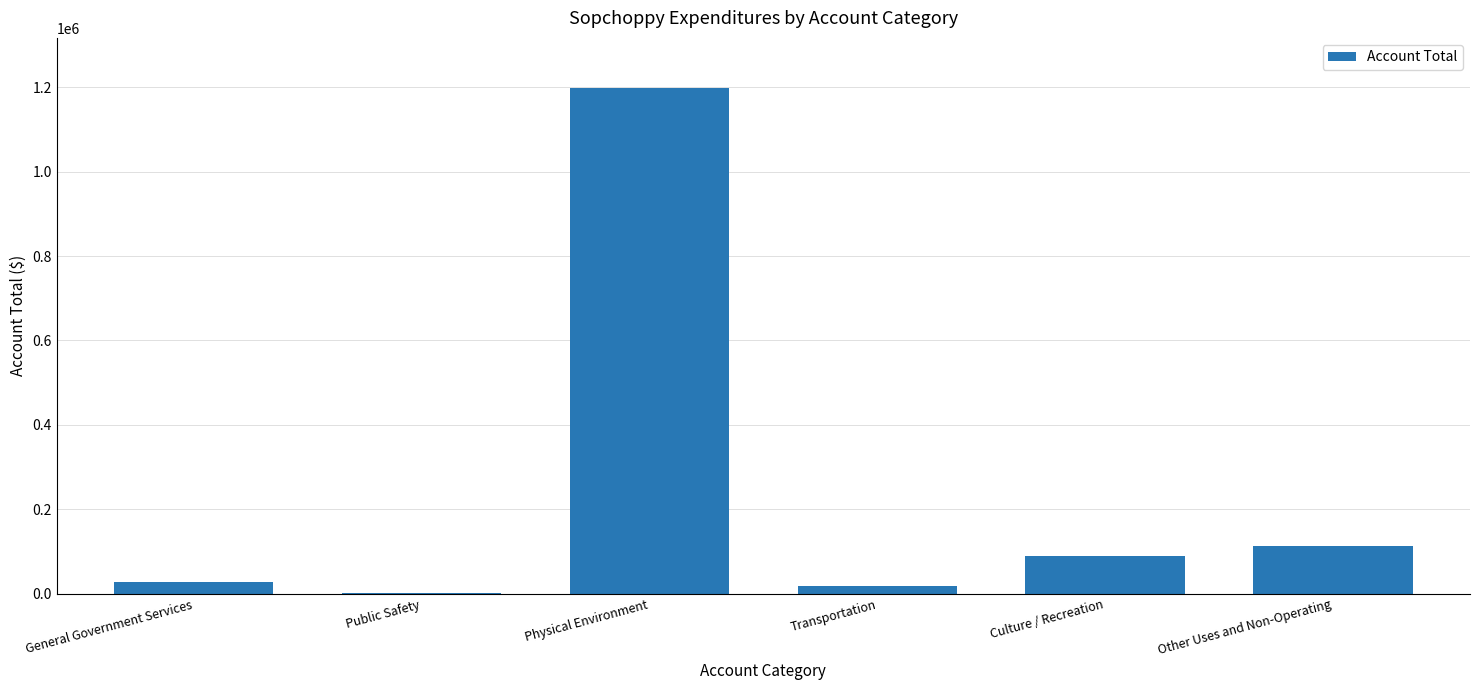

Reading left to right, list all the values displayed in this chart.

General Government Services=27157	Public Safety=1966	Physical Environment=1196966	Transportation=18292	Culture / Recreation=89490	Other Uses and Non-Operating=113273